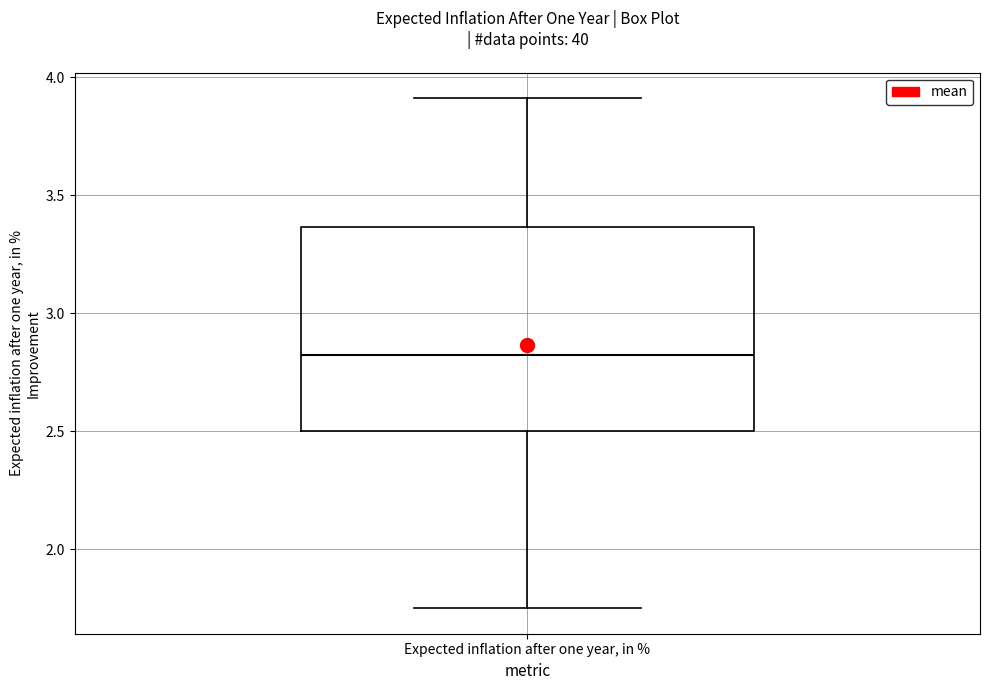

Read this box plot against the y-axis: the position of the median line, the range covered by the box, and the ends of both whiskers. The values are not printed on the chart, so give them approximately, as read against the axis.

median 2.80, box 2.50 to 3.35, whiskers 1.75 to 3.90